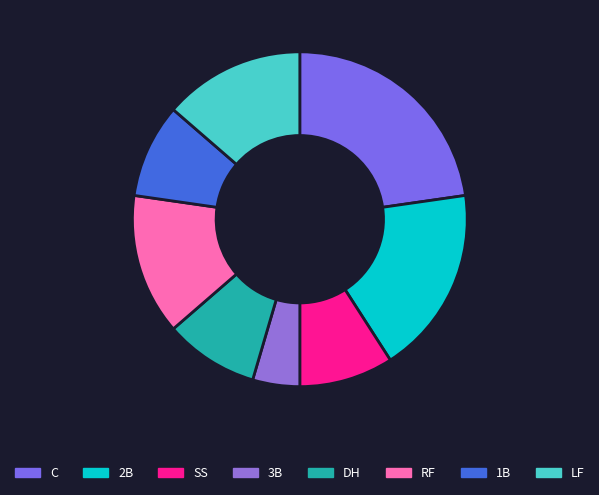

What is the largest slice in the pie chart?

C